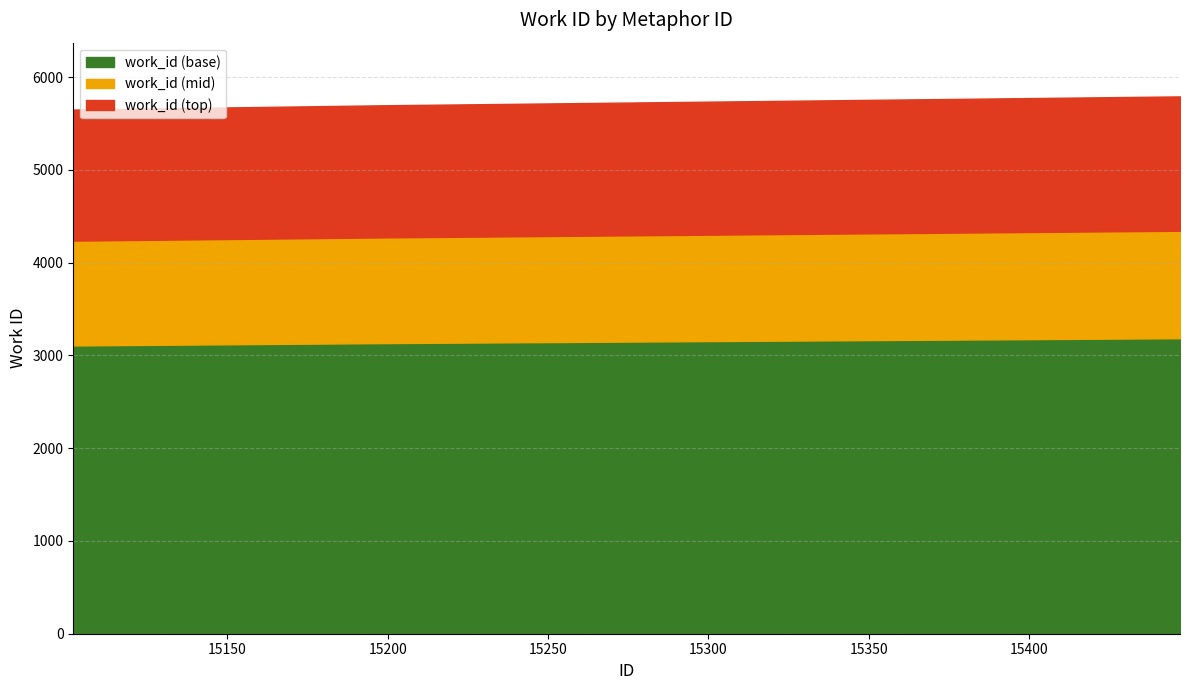

What is the maximum value for work_id (base)?

3185.1